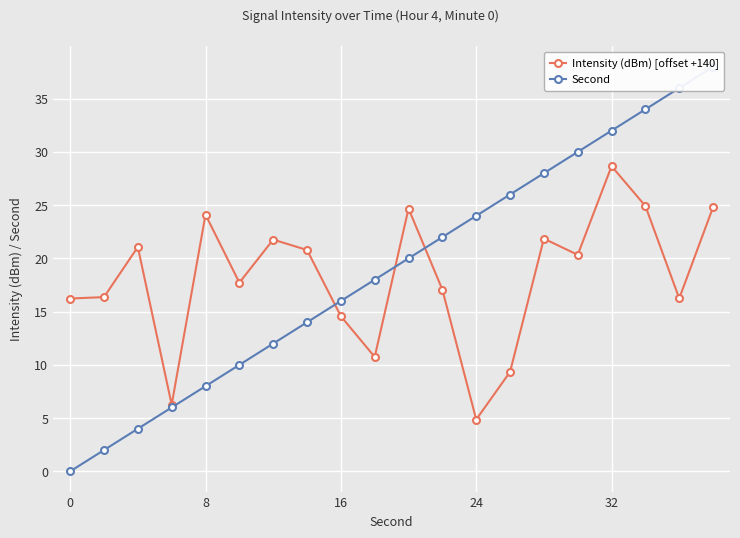

Between 7 and 12, which is larger?

7